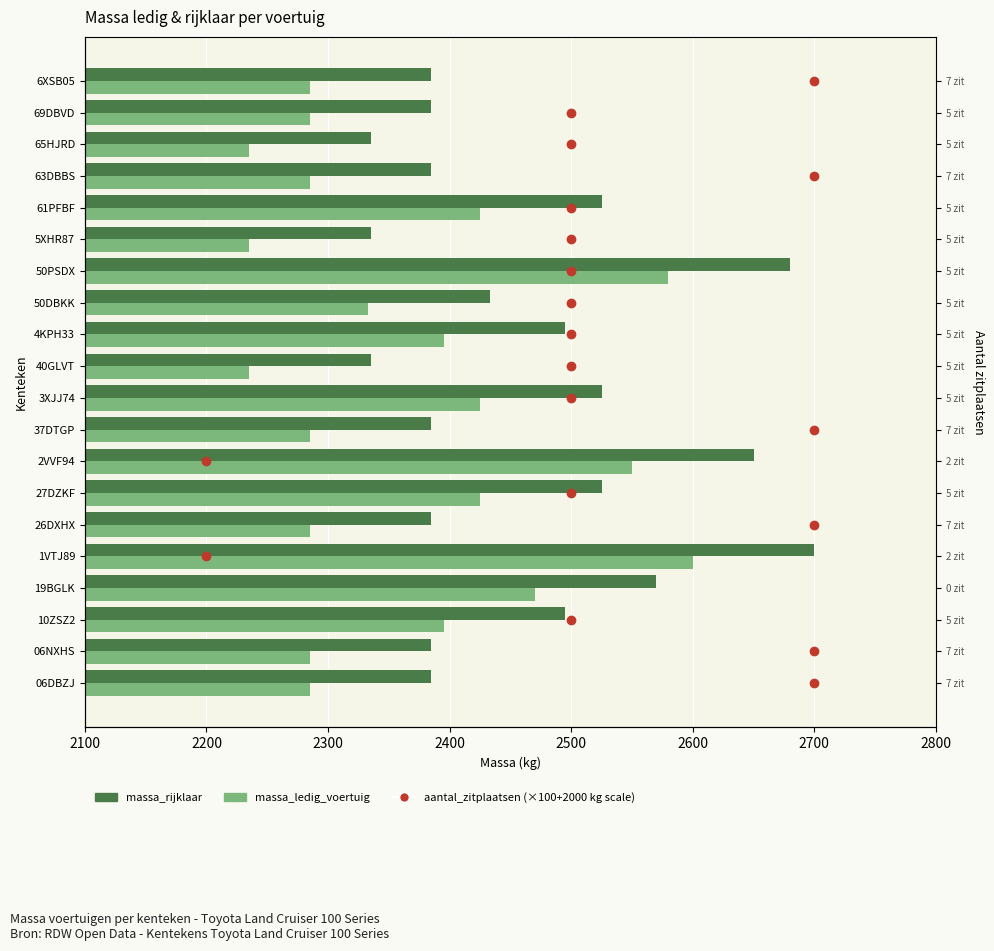

What is the sum of all massa_rijklaar values?

49298